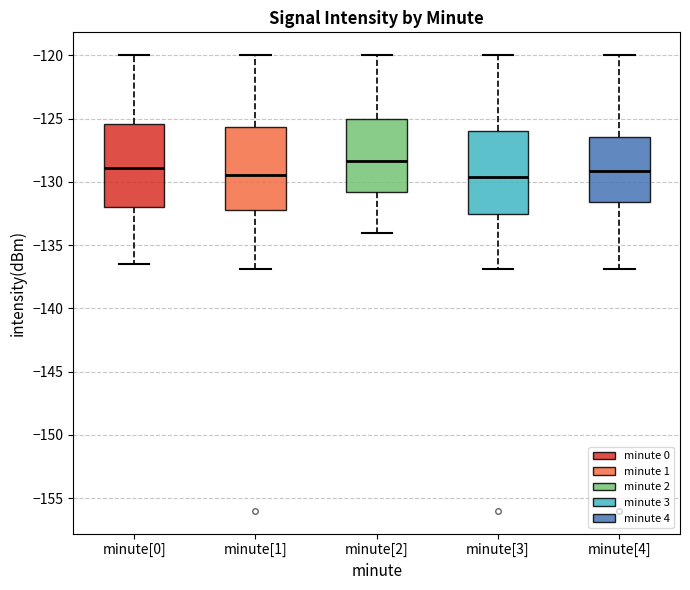

Where does the lower whisker of the box for minute[4] end on the y-axis? The values are not printed on the chart, so give them approximately, as read against the axis.

-137.0